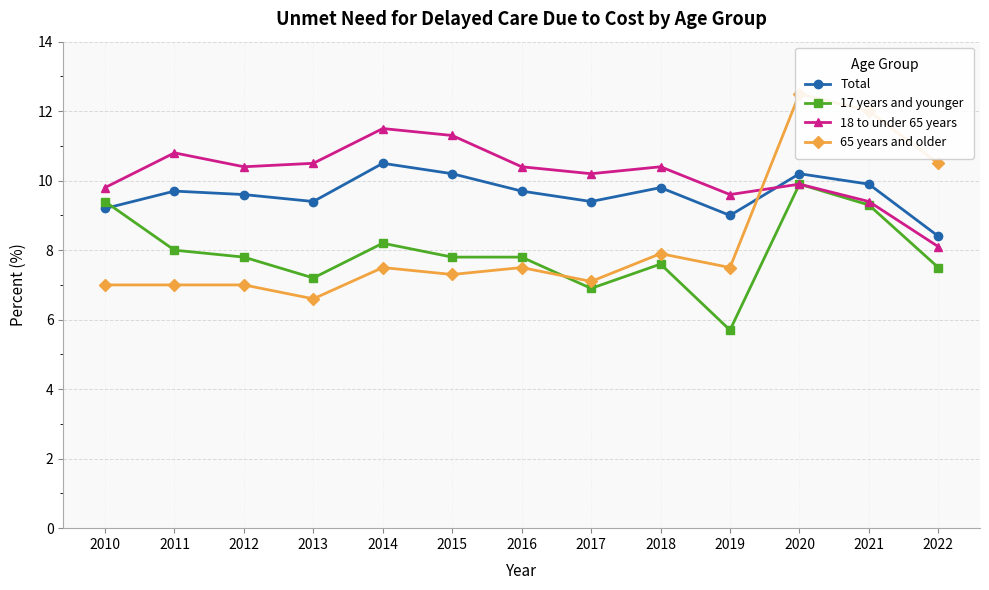

The value of Total at 2015 is 17.4. True or false?

False